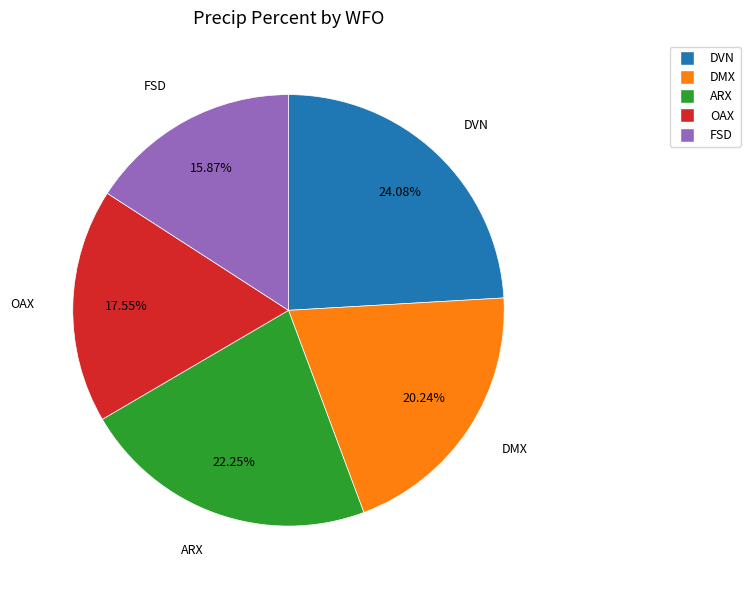

Is there any slice that represents more than half of the pie?

No